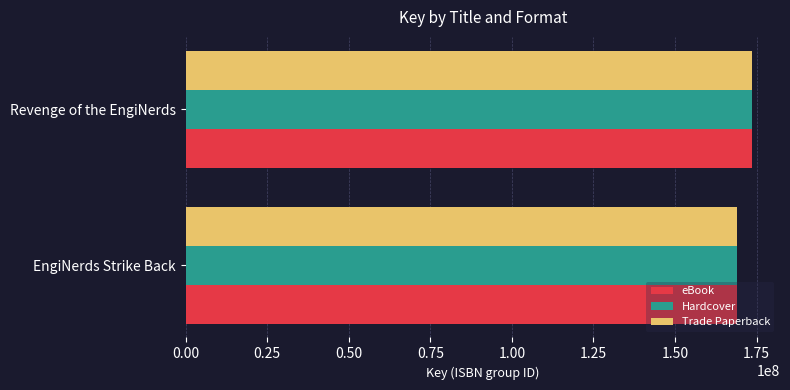

What is the maximum value for Hardcover?

173498614